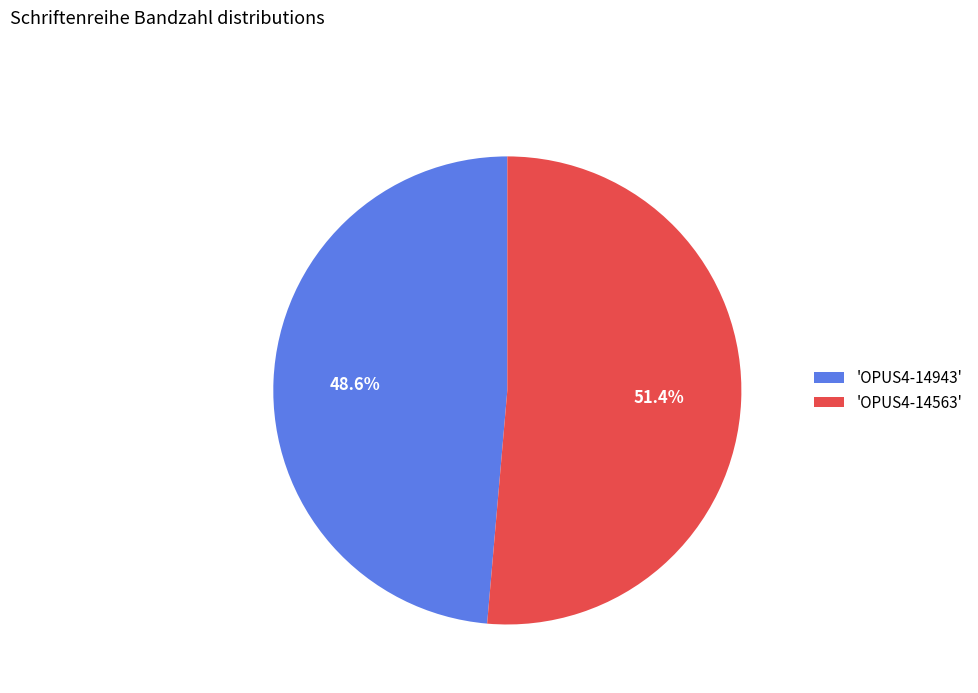

What percentage is NOT represented by 'OPUS4-14943'?

51.4%